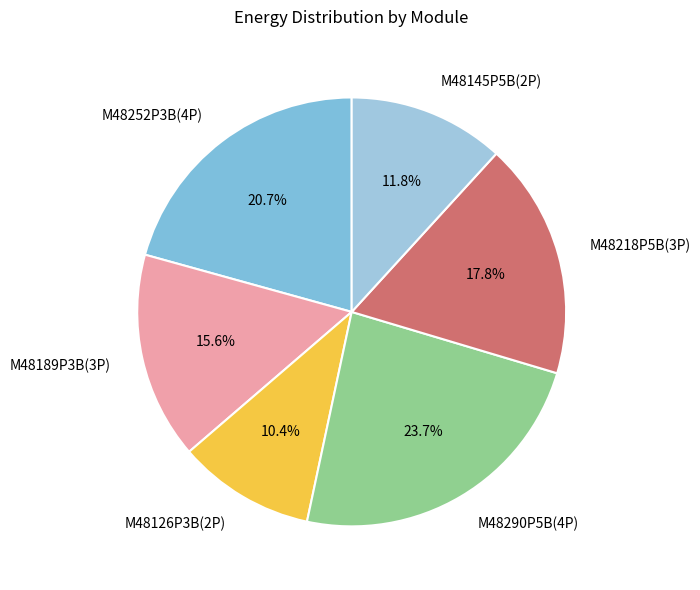

What is the ratio of the value at M48189P3B(3P) to the value at M48126P3B(2P)?

1.5